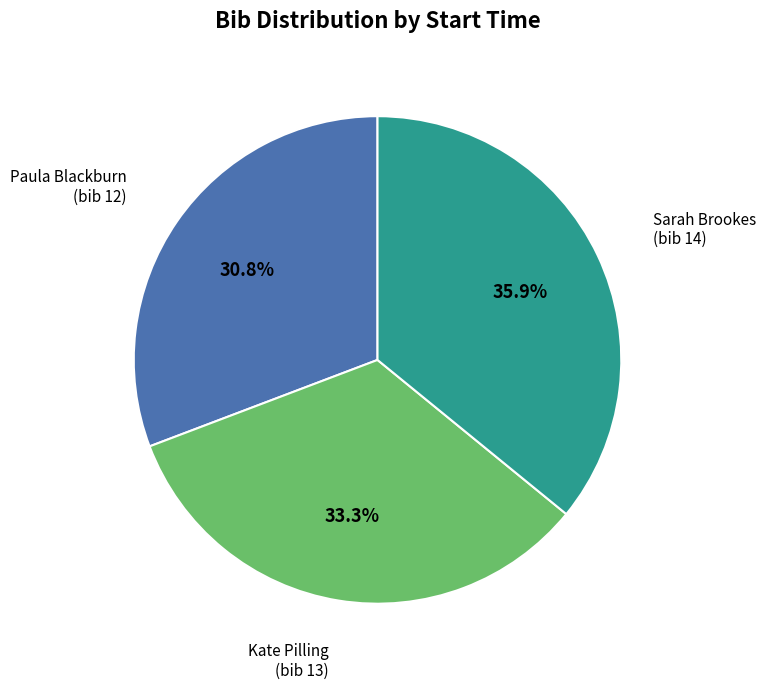

To the nearest percent, what is the average slice percentage?

33%